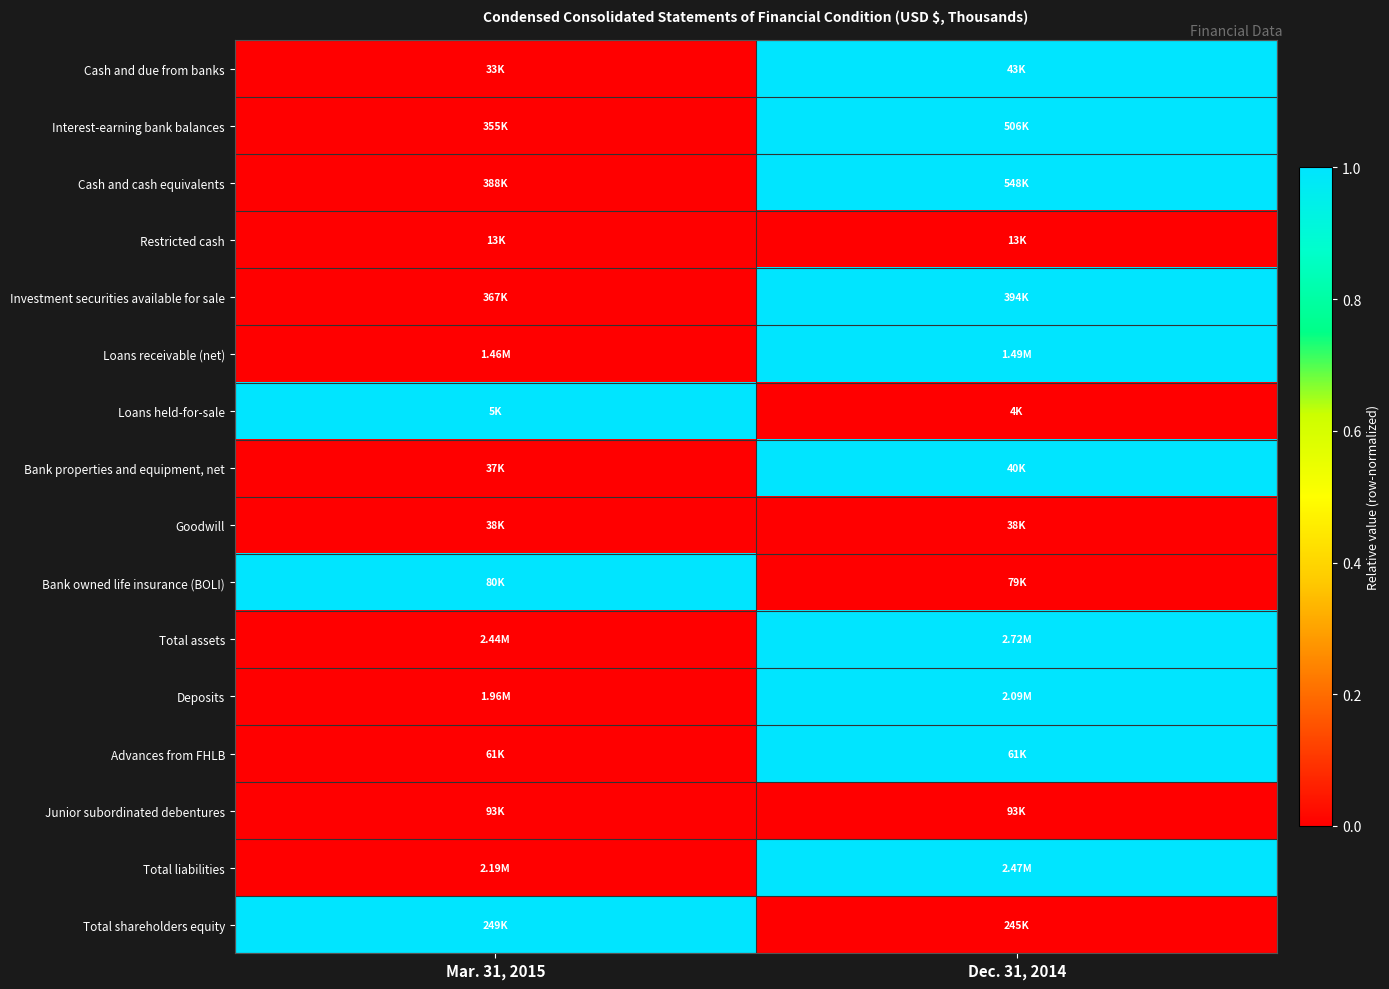

What is the difference between the highest and lowest values at Mar. 31, 2015?

1